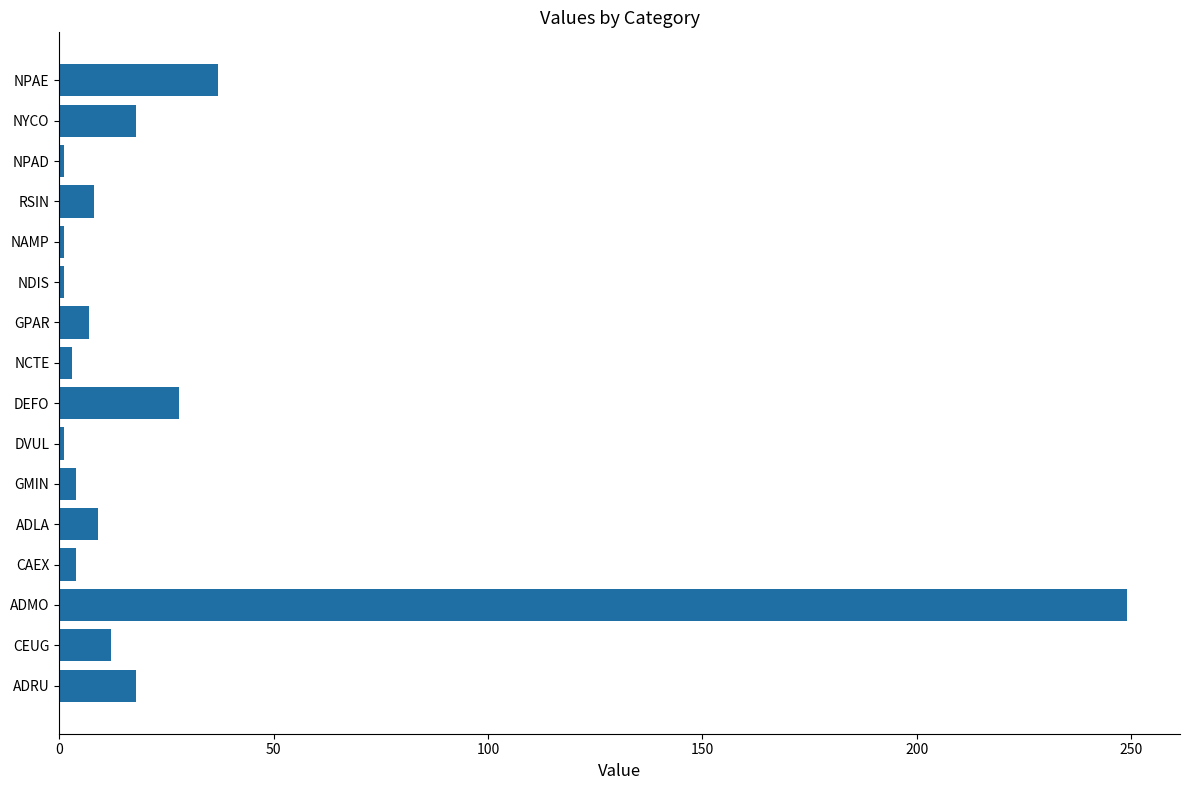

At which label is the value closest to 125?

NPAE